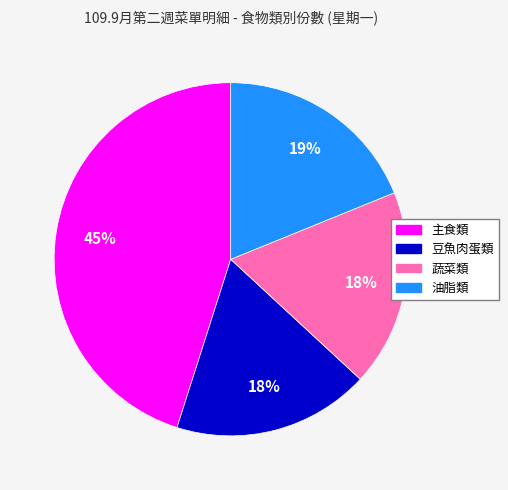

To the nearest percent, what is the average slice percentage?

25%